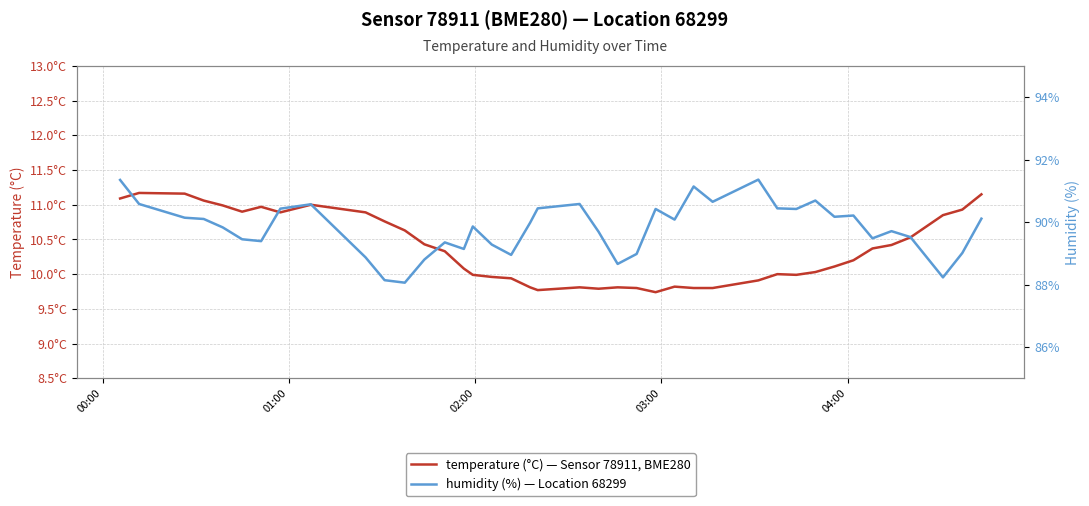

Where does the temperature series first go above 10?

00:00